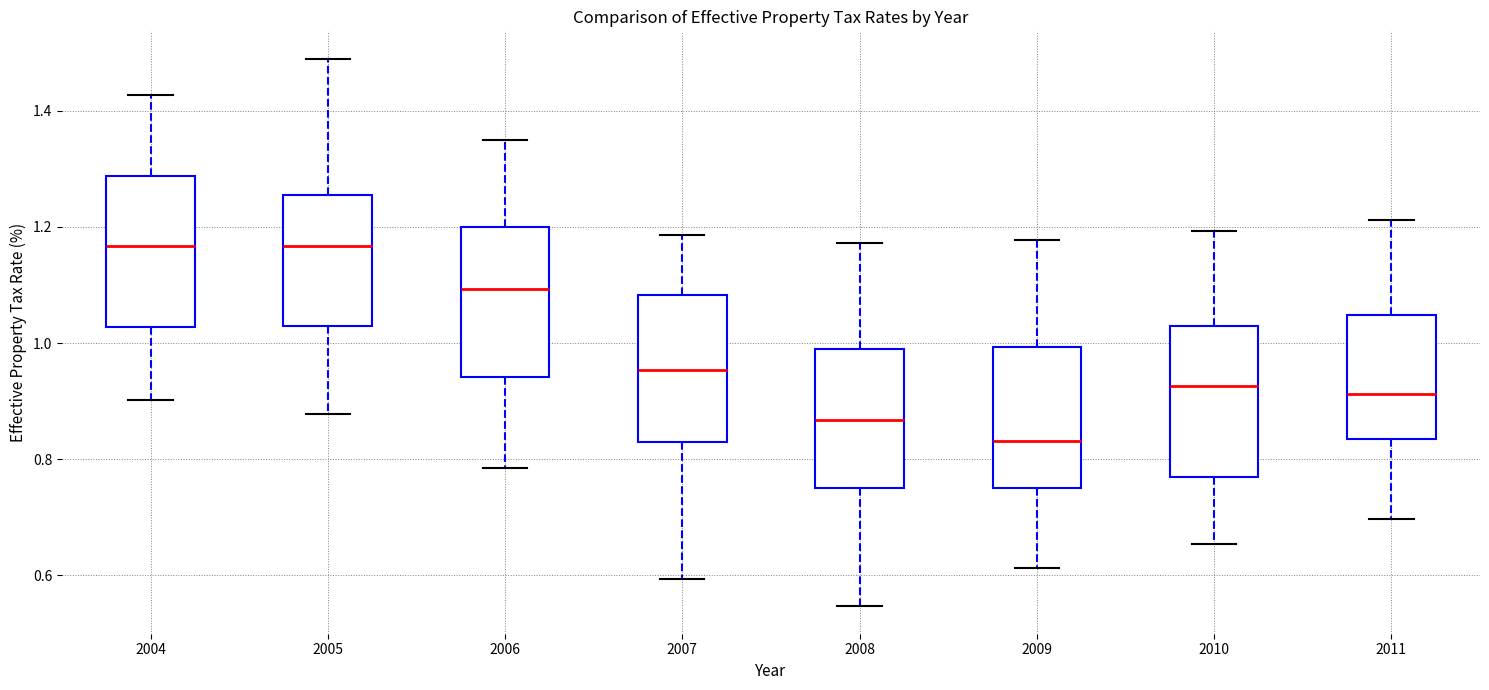

Reading left to right, read every box against the y-axis: the position of its median line, the range the box covers, and the ends of its whiskers. The values are not printed on the chart, so give them approximately, as read against the axis.

2004: median 1.16, box 1.02 to 1.28, whiskers 0.90 to 1.42
2005: median 1.16, box 1.02 to 1.26, whiskers 0.88 to 1.48
2006: median 1.10, box 0.94 to 1.20, whiskers 0.78 to 1.34
2007: median 0.96, box 0.84 to 1.08, whiskers 0.60 to 1.18
2008: median 0.86, box 0.76 to 0.98, whiskers 0.54 to 1.18
2009: median 0.84, box 0.74 to 1.00, whiskers 0.62 to 1.18
2010: median 0.92, box 0.76 to 1.02, whiskers 0.66 to 1.20
2011: median 0.92, box 0.84 to 1.04, whiskers 0.70 to 1.22